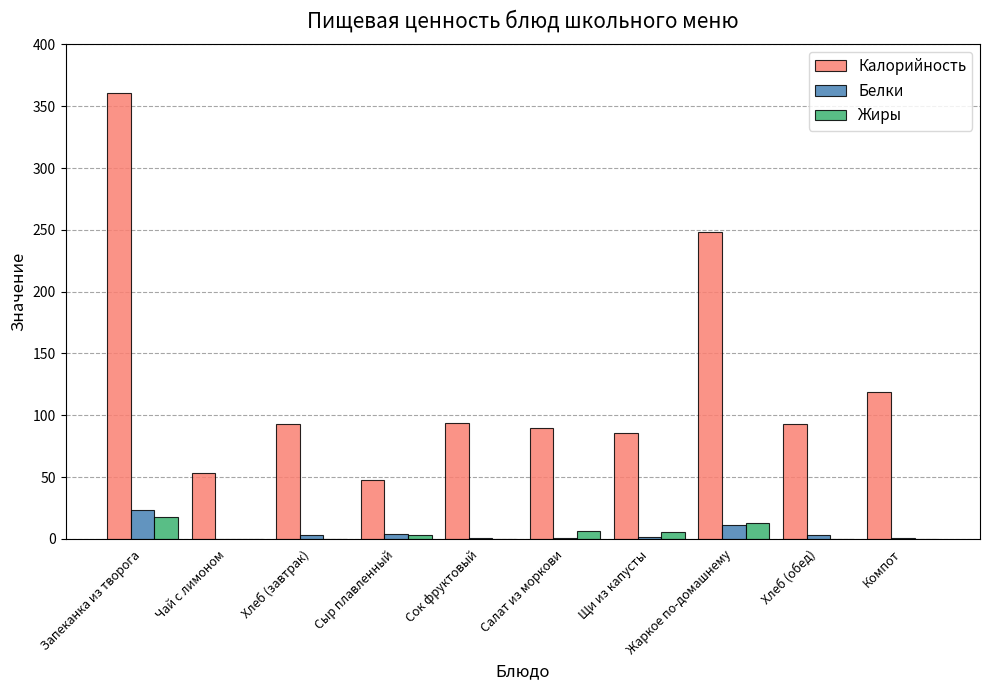

Are the bars horizontal?

No